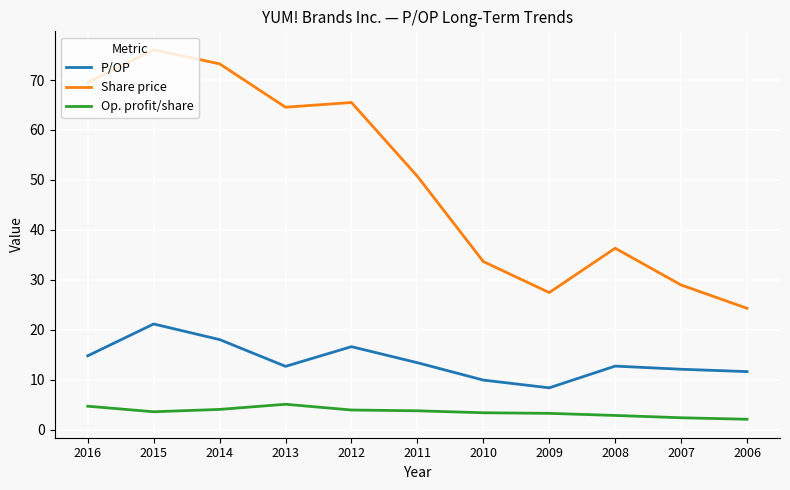

At which category does Share price reach its first local valley?

2013